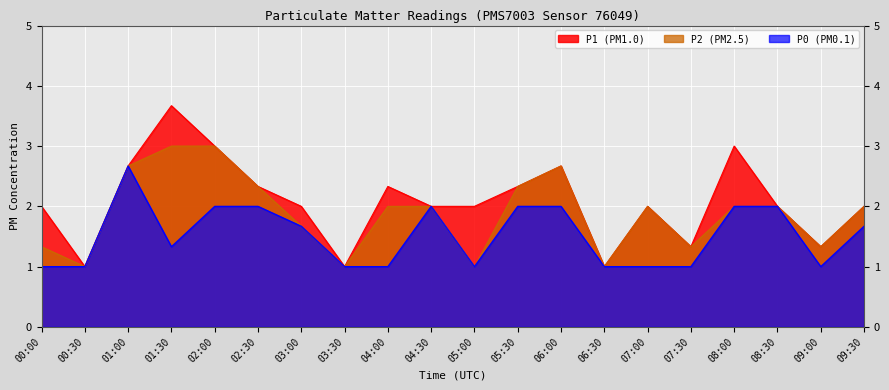

True or false: P2 and P1 cross at least once.

False